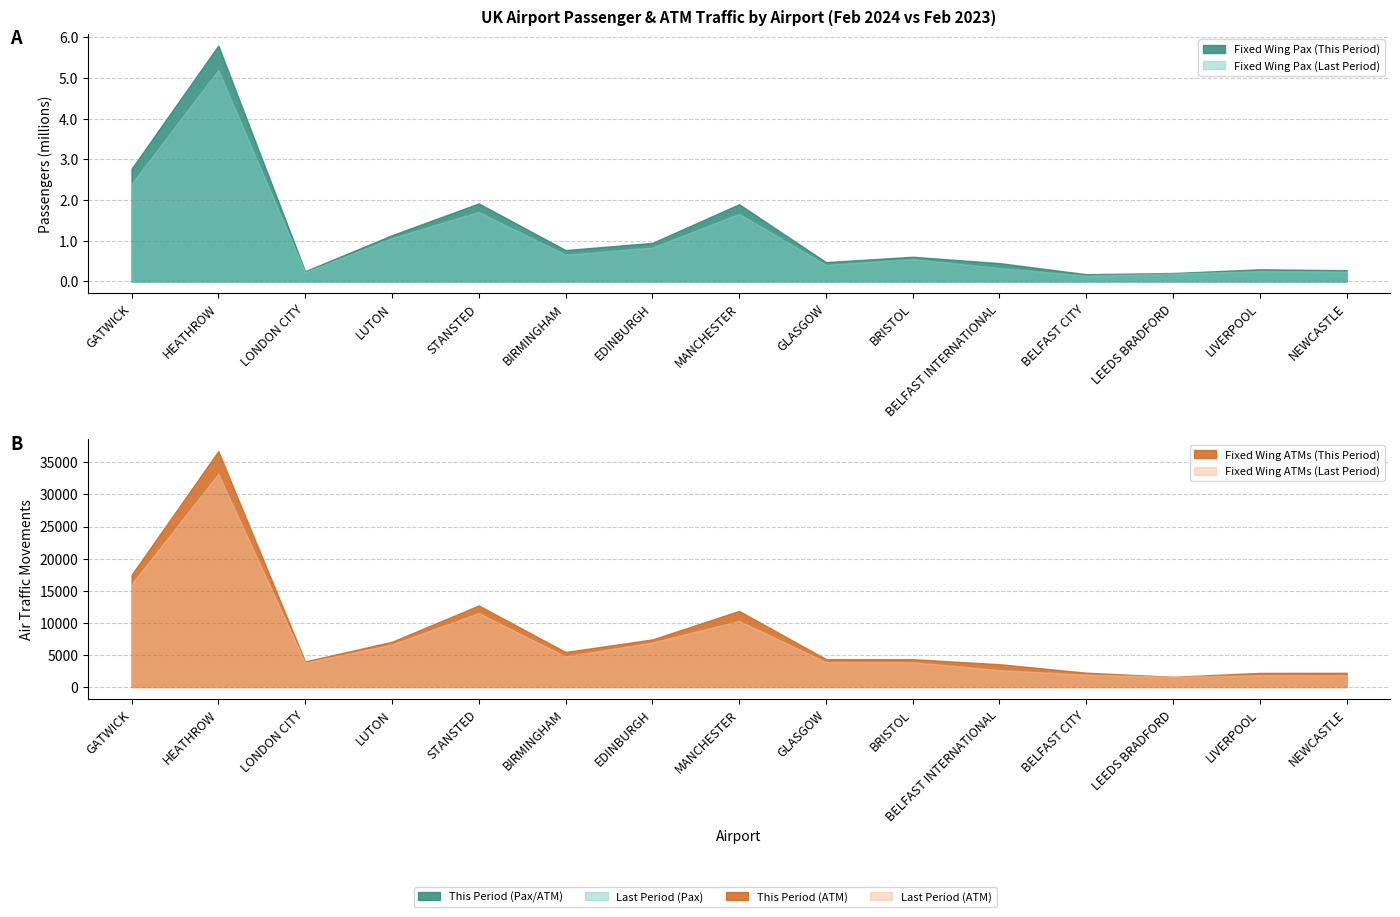

Count the number of categories in the chart.

15